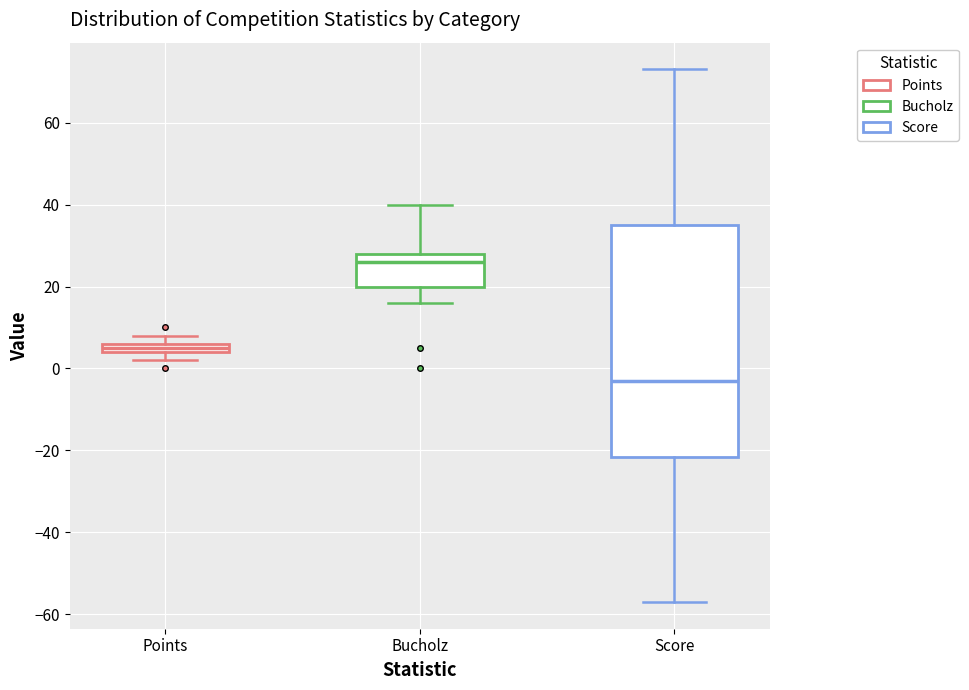

Where does the upper whisker of the box for Score end on the y-axis? The values are not printed on the chart, so give them approximately, as read against the axis.

74